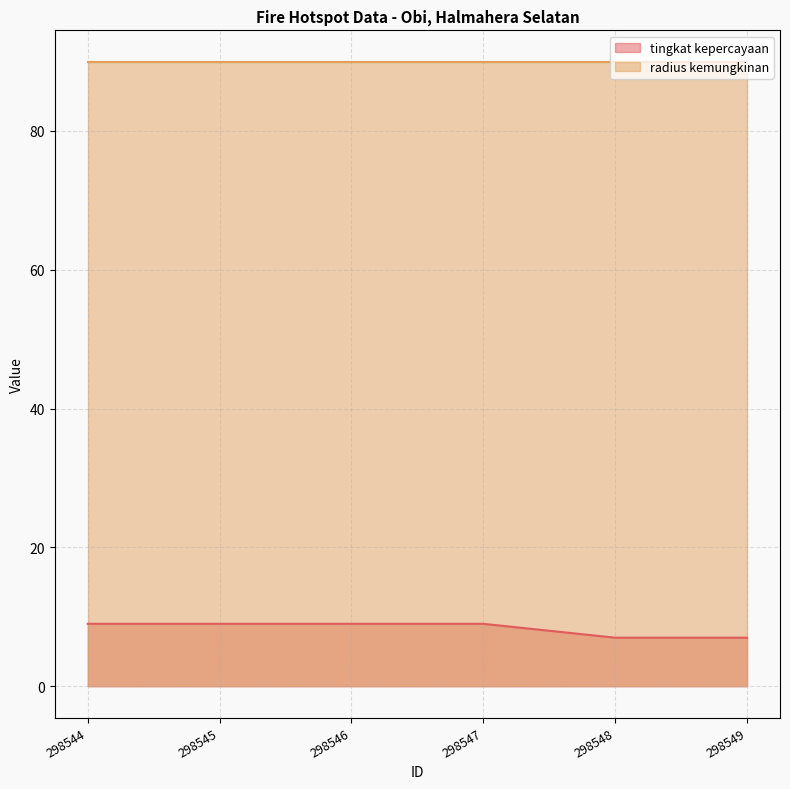

List the labels in order of value, largest first.

298544, 298545, 298546, 298547, 298548, 298549